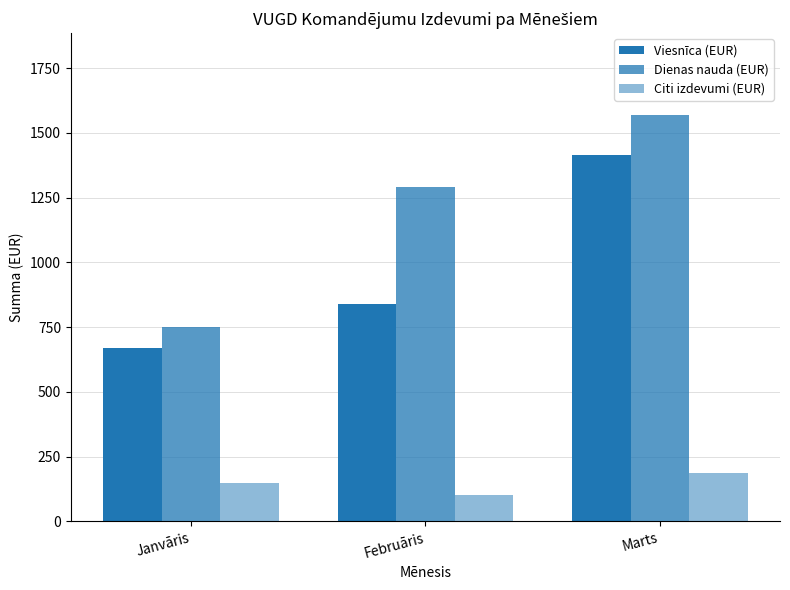

How many groups of bars are there?

3